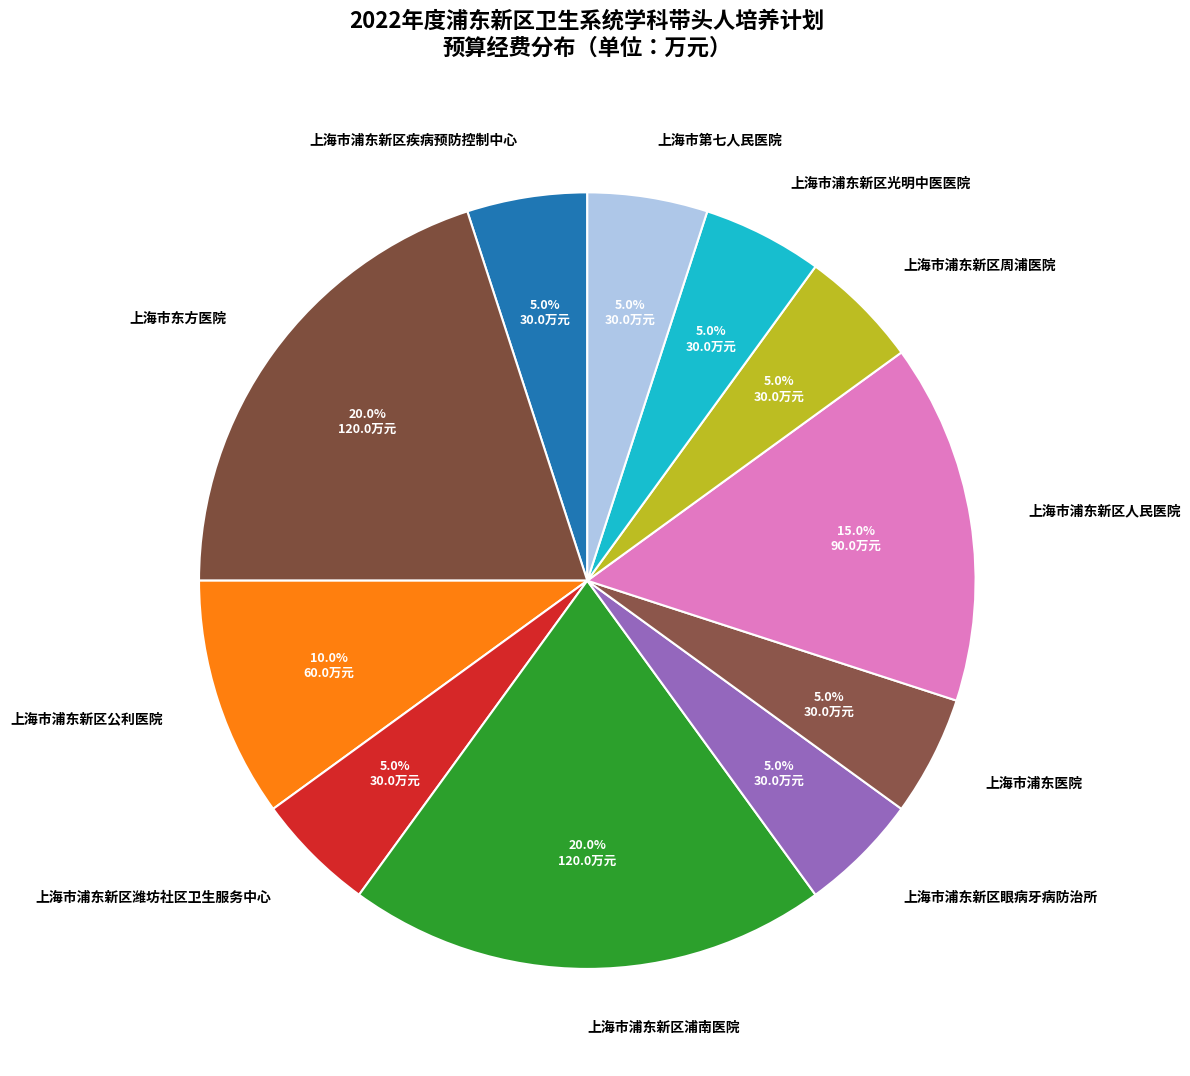

True or false: 上海市浦东新区周浦医院 accounts for 5% of the total.

True